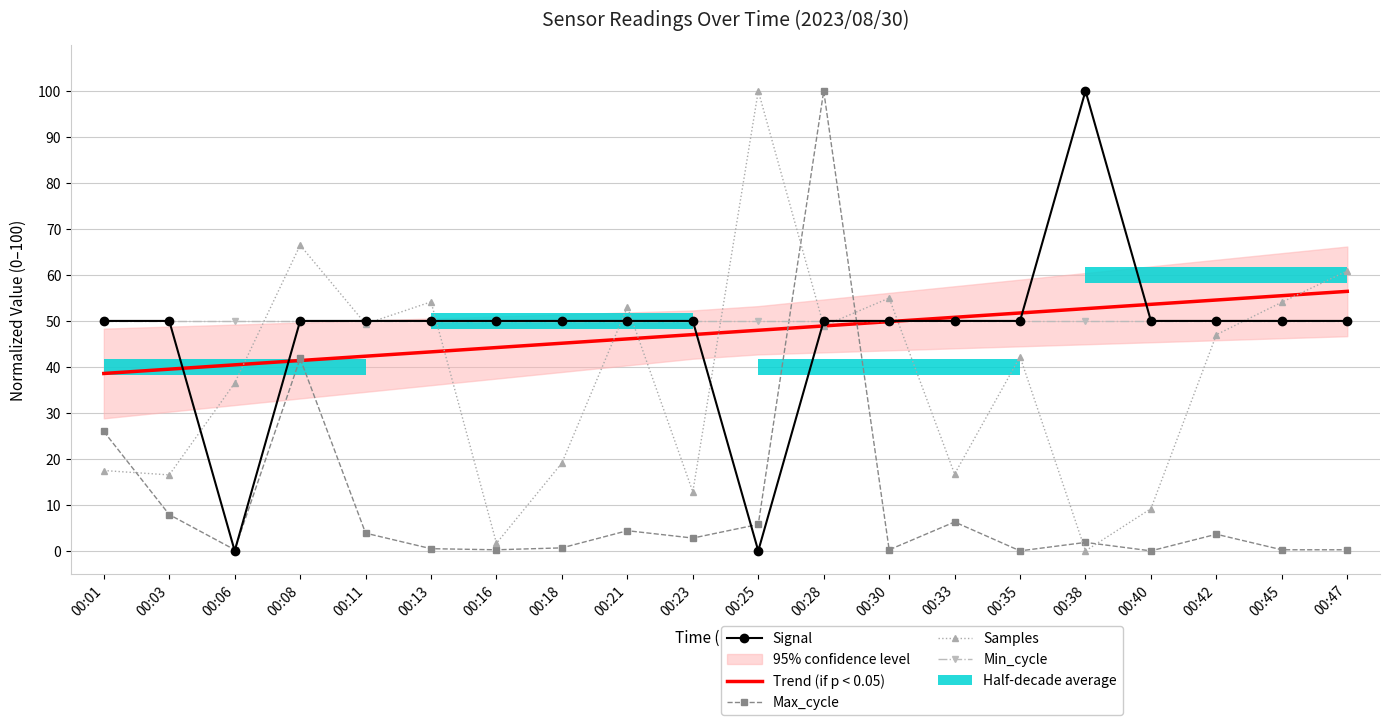

What is the spread (max minus min) of values at 00:47?

60.7